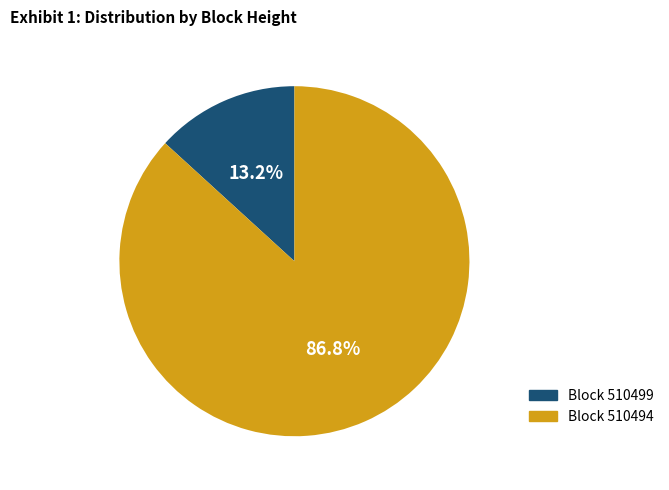

Do Block 510494 and Block 510499 together represent more than half of the pie?

Yes